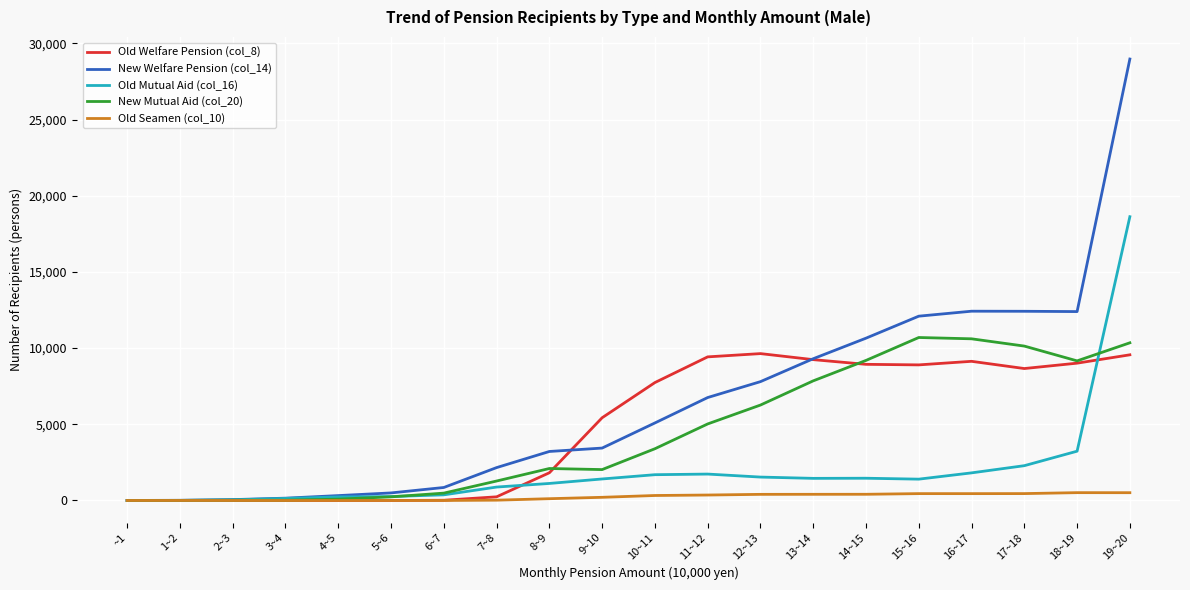

What are all the series names shown in the legend?

Old Welfare Pension (col_8), New Welfare Pension (col_14), Old Mutual Aid (col_16), New Mutual Aid (col_20), Old Seamen (col_10)